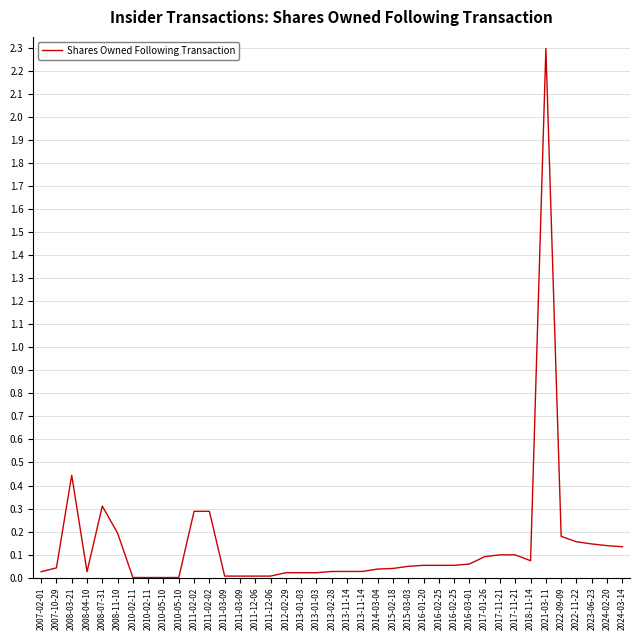

Rank the categories by value from highest to lowest.

2021-03-11, 2008-03-21, 2008-07-31, 2011-02-02, 2011-02-02, 2008-11-10, 2022-09-09, 2022-11-22, 2023-06-23, 2024-02-20, 2024-03-14, 2017-11-21, 2017-11-21, 2017-01-26, 2018-11-14, 2016-03-01, 2016-01-20, 2016-02-25, 2016-02-25, 2015-03-03, 2007-10-29, 2015-02-18, 2014-03-04, 2013-02-28, 2013-11-14, 2013-11-14, 2007-02-01, 2008-04-10, 2012-02-29, 2013-01-03, 2013-01-03, 2011-03-09, 2011-03-09, 2011-12-06, 2011-12-06, 2010-02-11, 2010-02-11, 2010-05-10, 2010-05-10